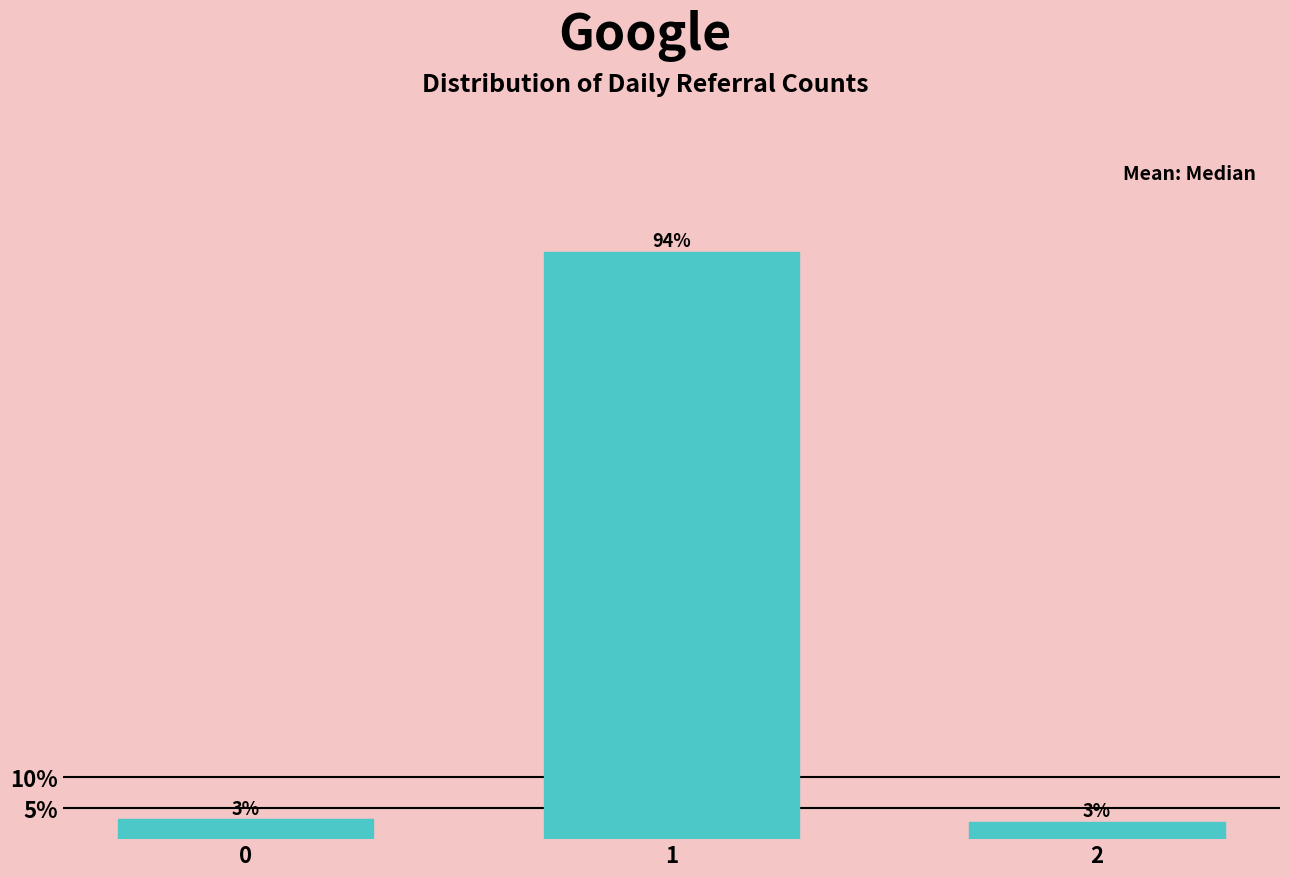

How many bars are there in total?

3